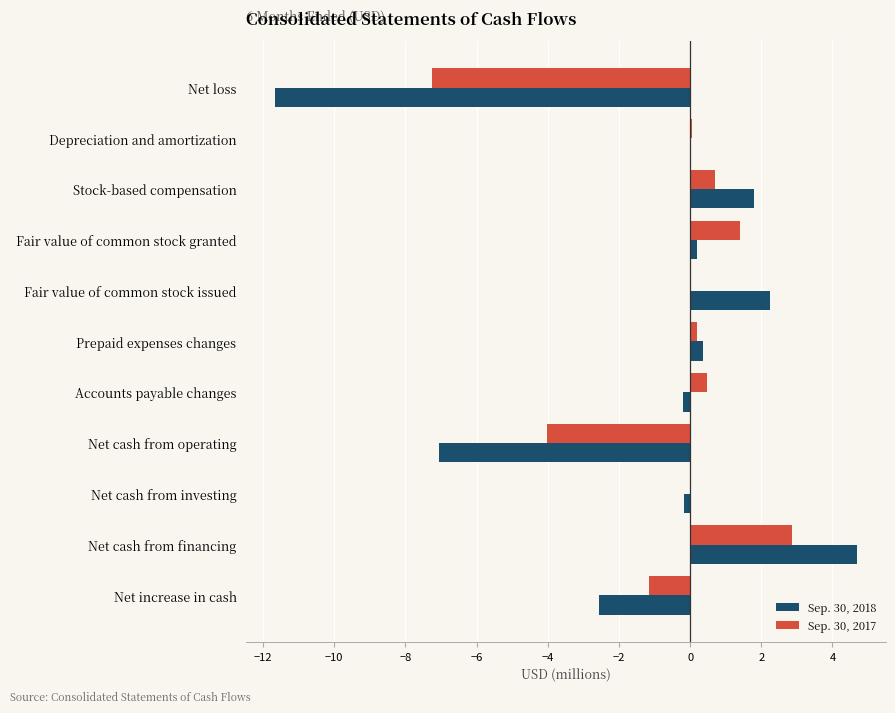

What is the average value of the Sep. 30, 2018 series?

-1.1